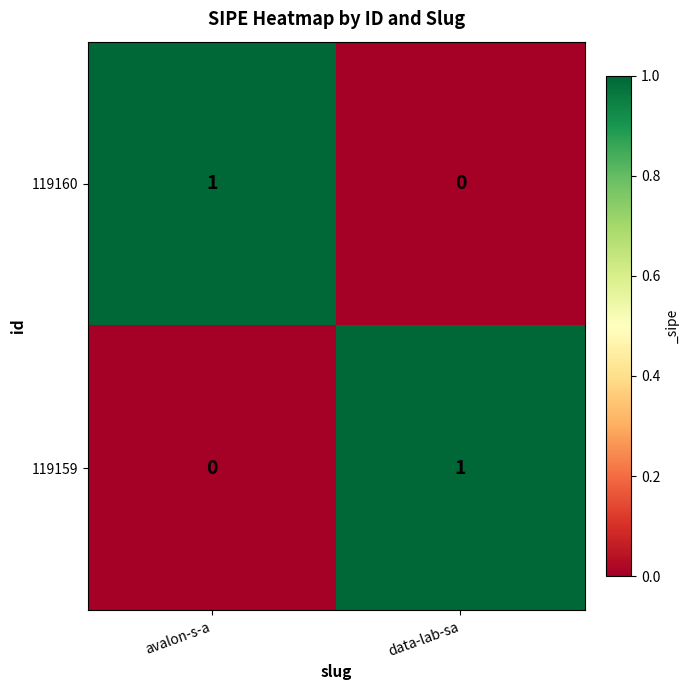

True or false: 119160 has a value of 1 at avalon-s-a.

True